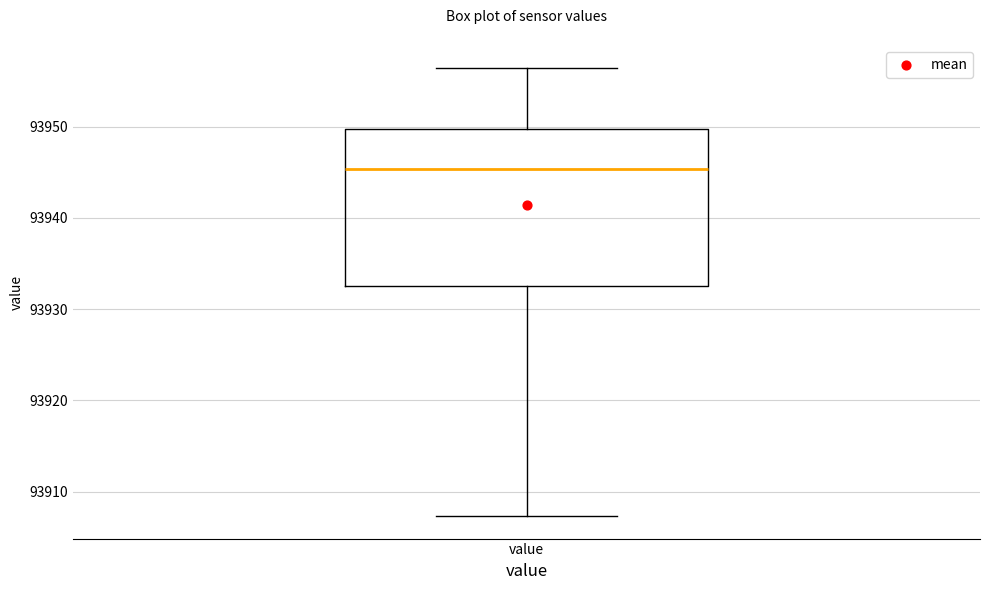

Transcribe this box plot: give where the median line is, the range the box spans, and where the two whiskers end, as read against the y-axis. The values are not printed on the chart, so give them approximately, as read against the axis.

median 93945, box 93933 to 93950, whiskers 93907 to 93956